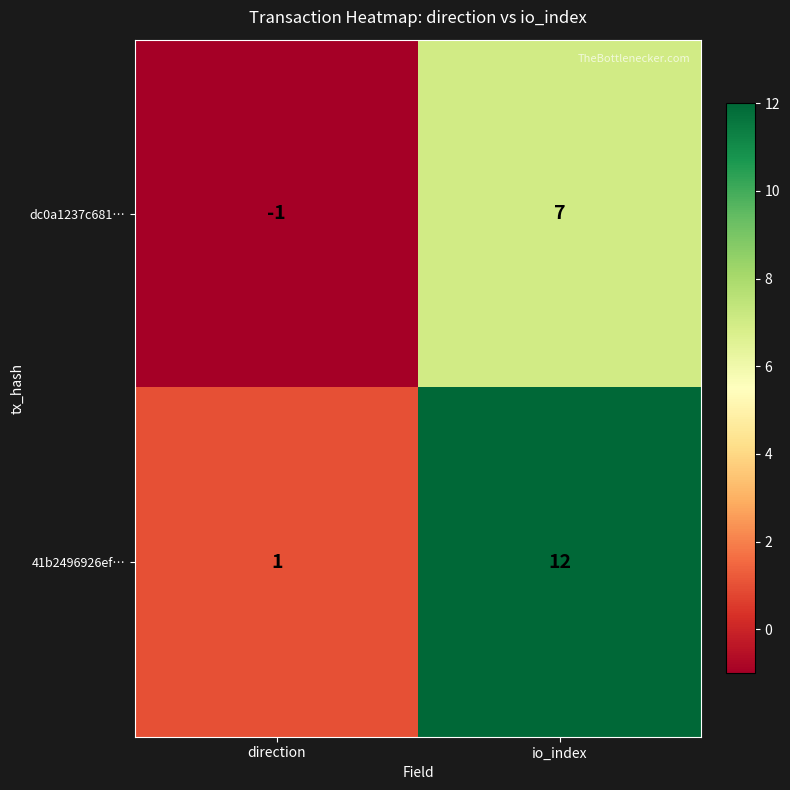

Which category has the lowest value in the 41b2496926ef… series?

direction